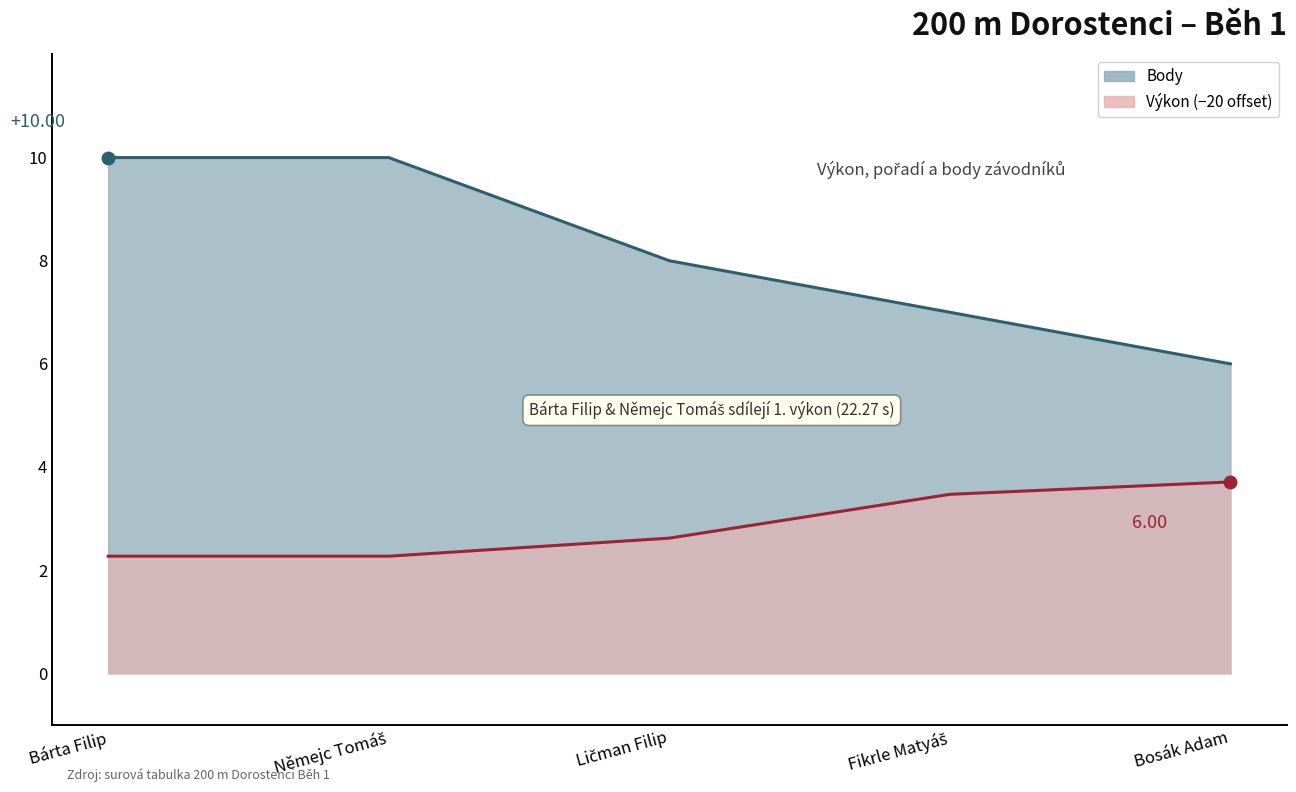

Which series has the widest spread of values?

Body